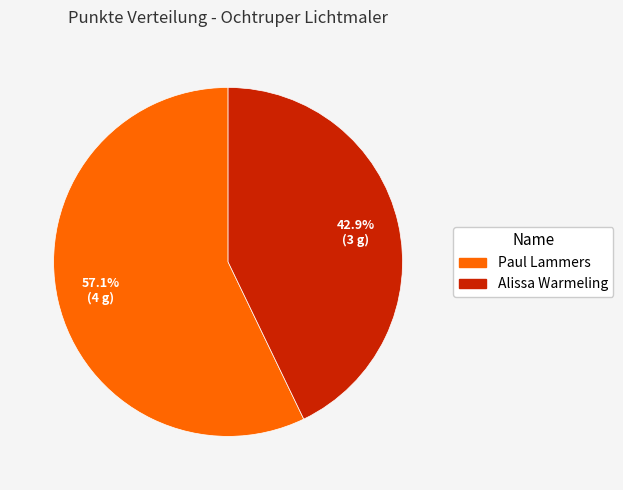

Rank the categories by value from lowest to highest.

Alissa Warmeling, Paul Lammers